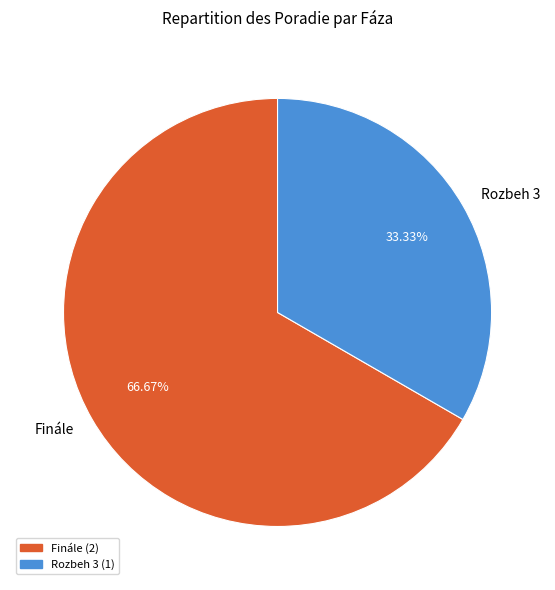

How many slices are in this pie chart?

2